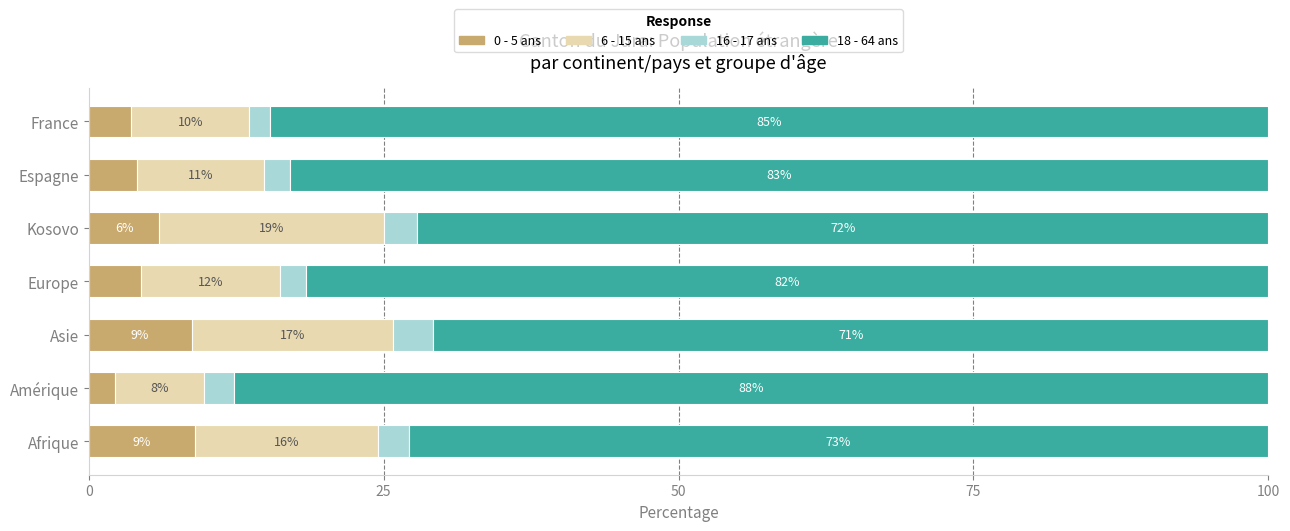

What is the total value across all series at Espagne?

100.0